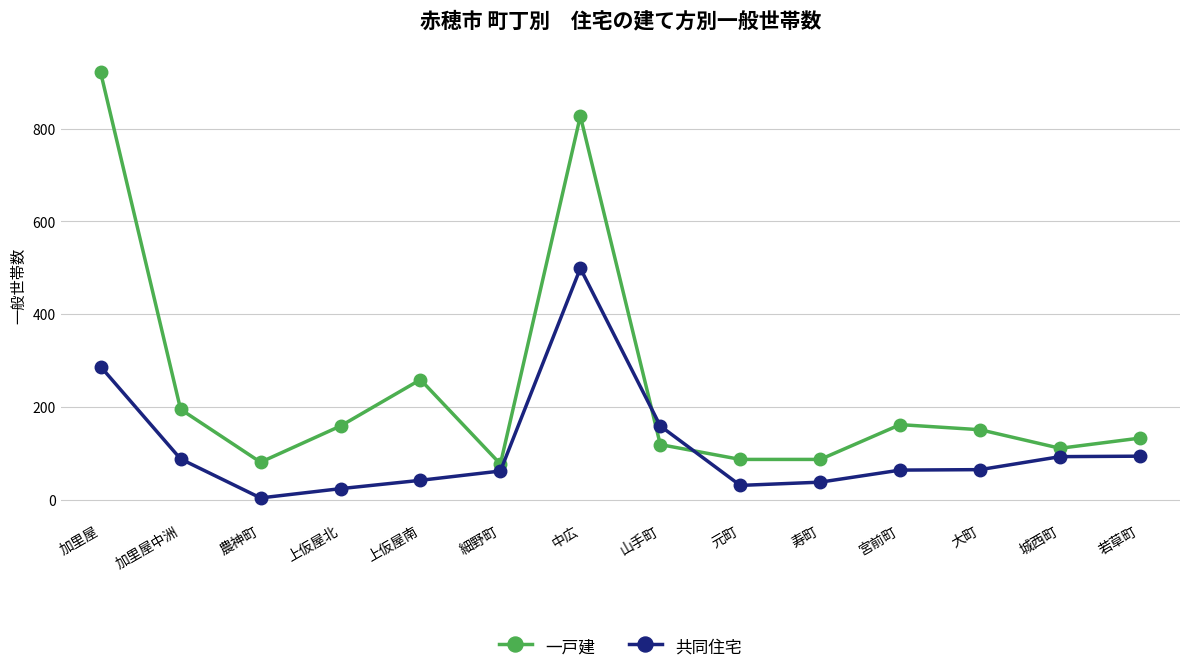

Where is 一戸建 nearest to the value 499?

上仮屋南